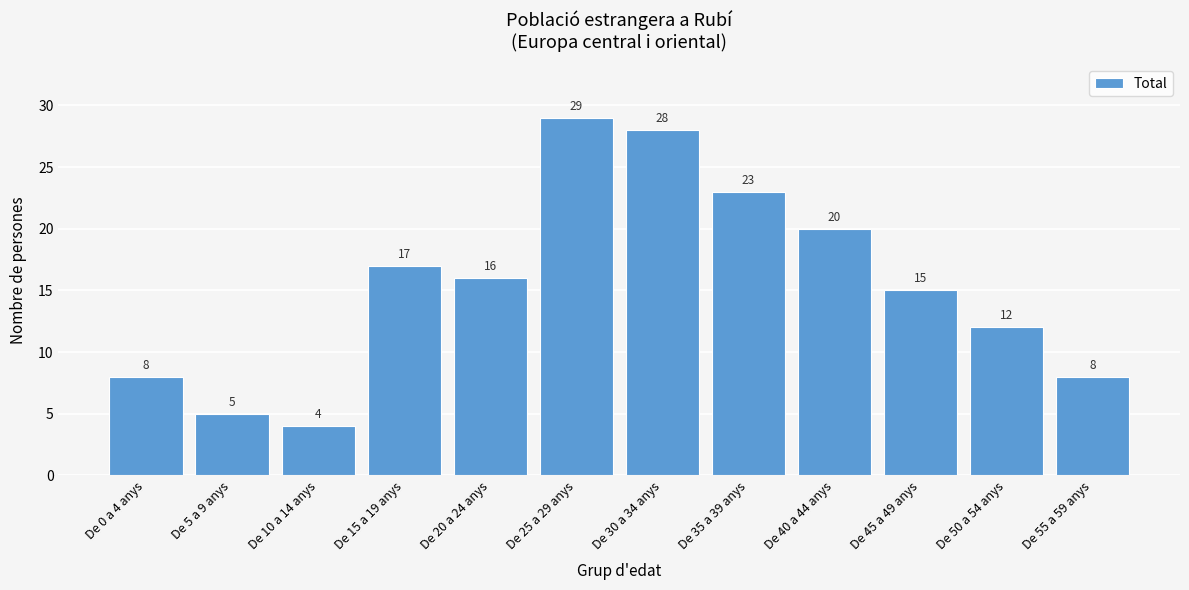

Reading left to right, transcribe all the data shown in this chart.

8	5	4	17	16	29	28	23	20	15	12	8